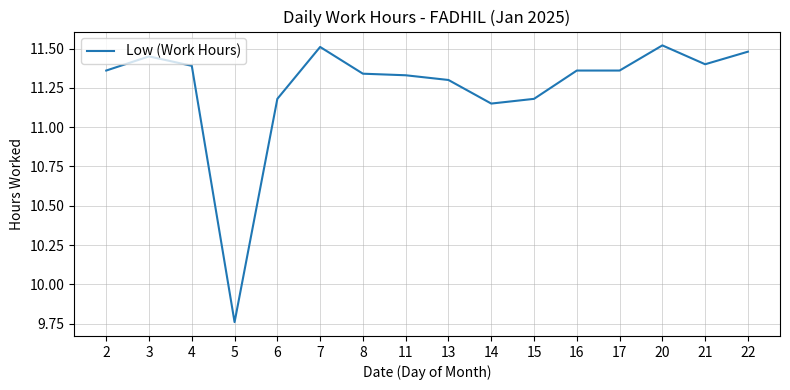

Is it true that the value at 20 is 17.5?

False